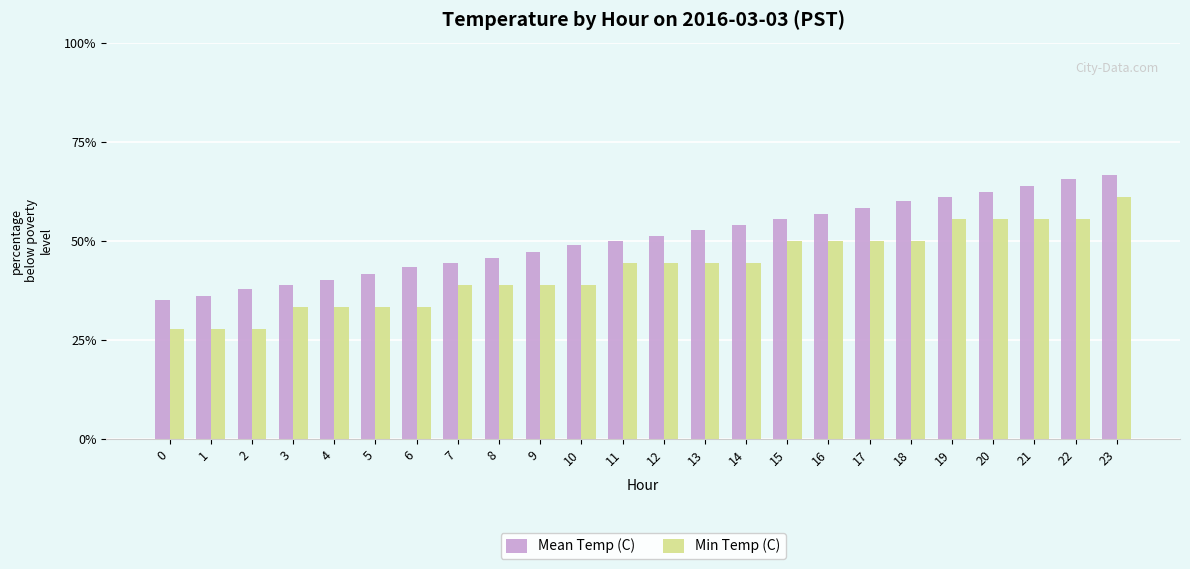

Reading right to left, list all the values displayed in this chart.

Mean Temp (C): 23=9.2	22=9.2	21=9.2	20=9.1	19=9.1	18=9.1	17=9.1	16=9.0	15=9.0	14=9.0	13=8.9	12=8.9	11=8.9	10=8.9	9=8.8	8=8.8	7=8.8	6=8.8	5=8.8	4=8.7	3=8.7	2=8.7	1=8.7	0=8.6
Min Temp (C): 23=9.1	22=9.0	21=9.0	20=9.0	19=9.0	18=8.9	17=8.9	16=8.9	15=8.9	14=8.8	13=8.8	12=8.8	11=8.8	10=8.7	9=8.7	8=8.7	7=8.7	6=8.6	5=8.6	4=8.6	3=8.6	2=8.5	1=8.5	0=8.5